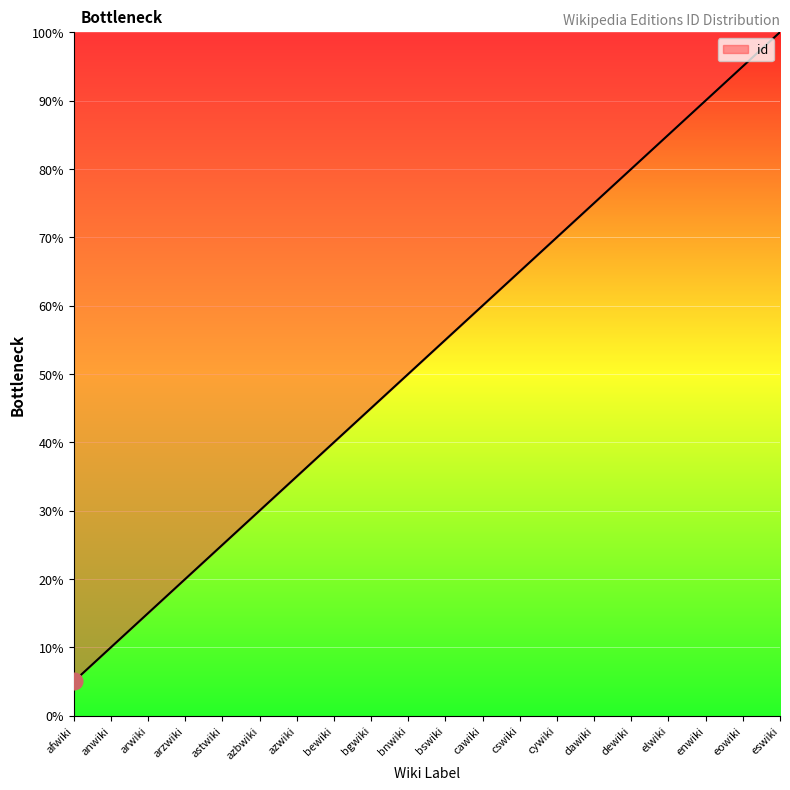

How many categories are shown in the chart?

20